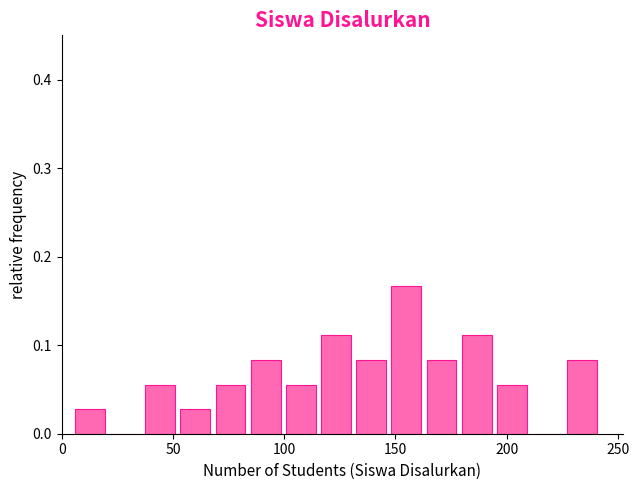

Around what value on the x-axis is the tallest bar? Give the approximate position of its centre, as read against the axis.

155